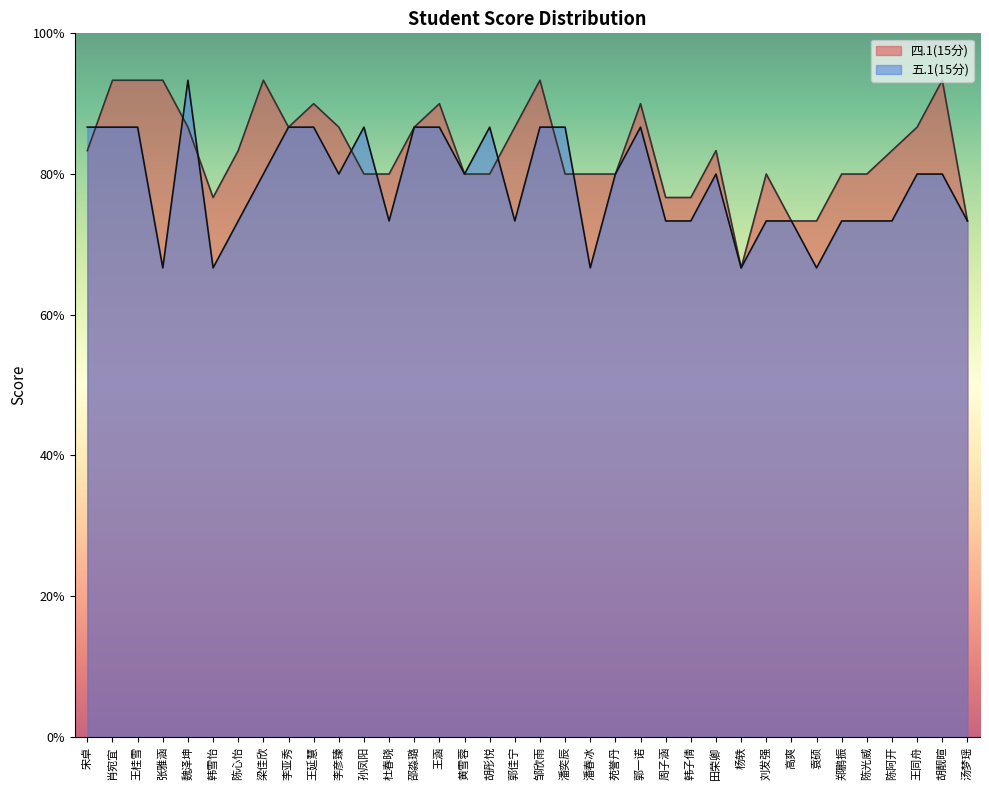

At which label is 四.1(15分) closest to 12?

孙凤阳